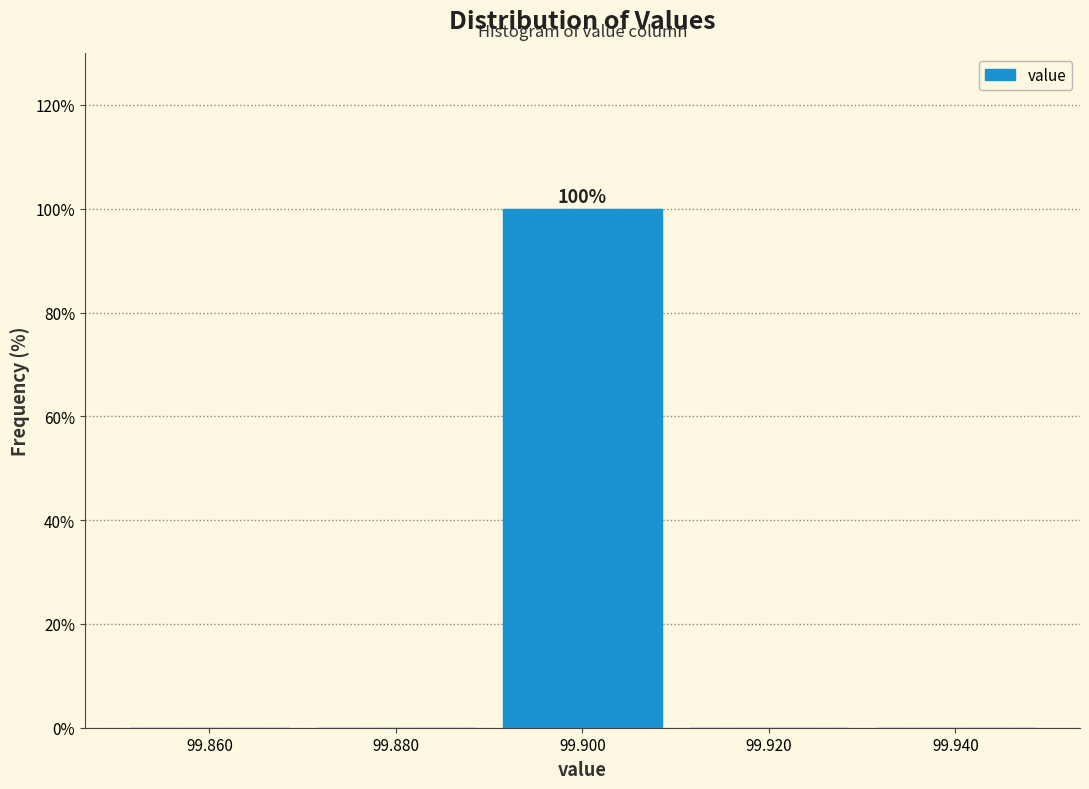

Over which range of the x-axis is the bar tallest?

99.89 to 99.91